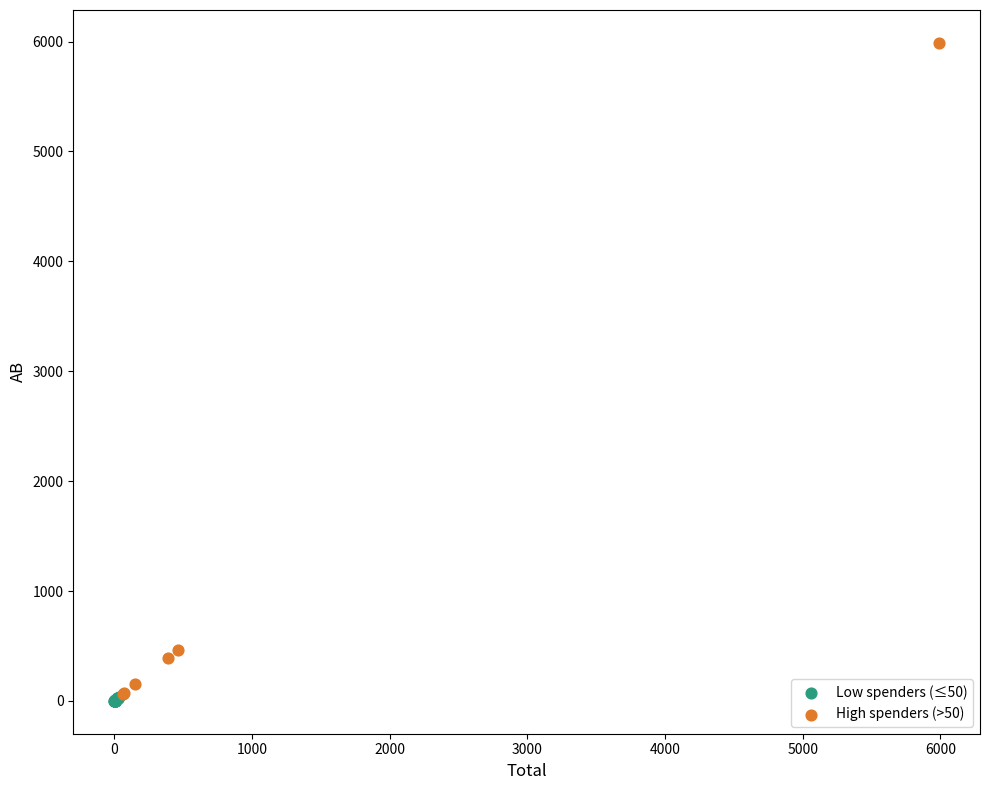

Which series reaches the maximum Y coordinate?

High spenders (>50)